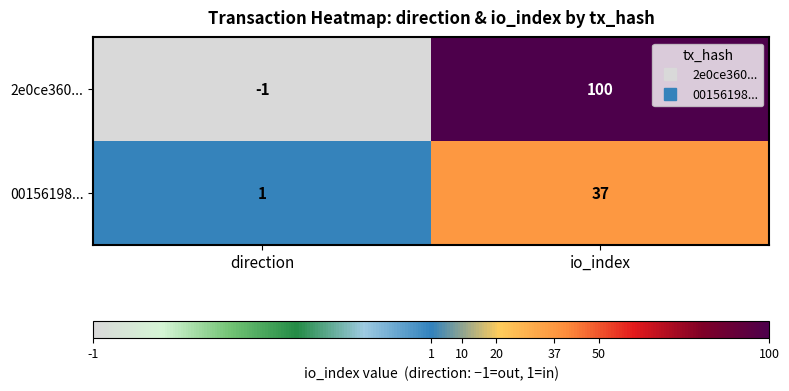

The 00156198... series shows 1 at direction. True or false?

True